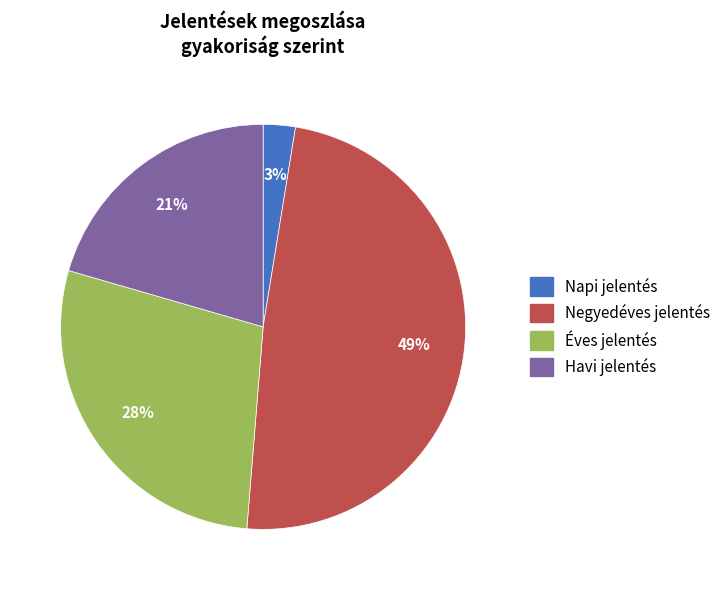

Does Napi jelentés represent more than half of the total?

No